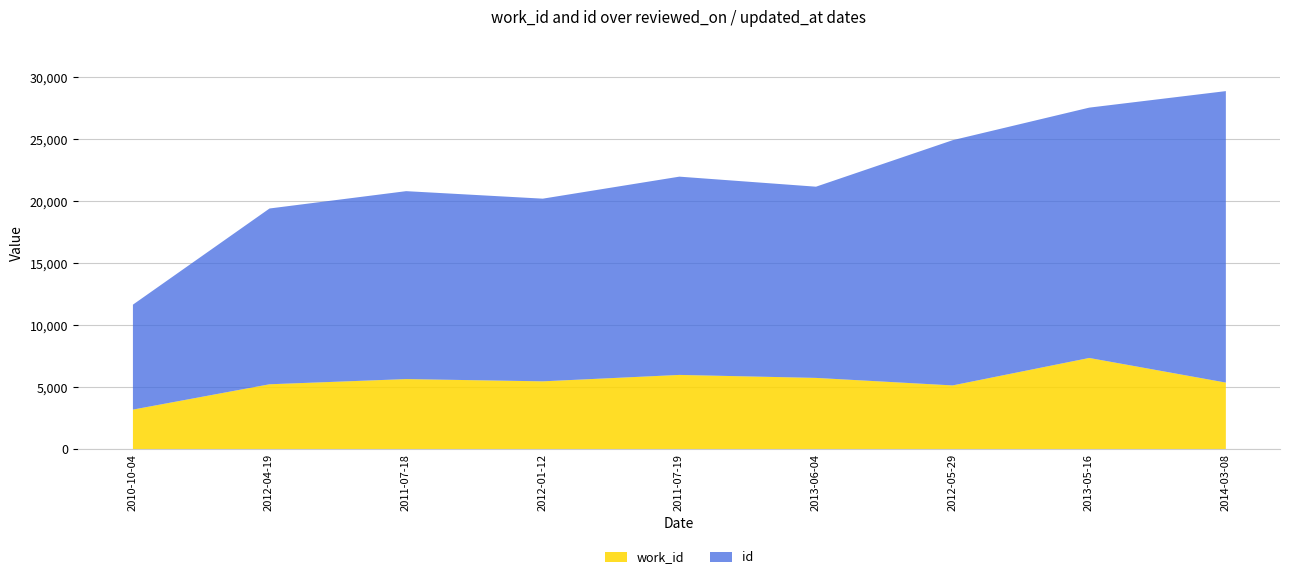

Reading left to right, what are all the values shown in this chart?

work_id: 2010-10-04=3224	2012-04-19=5268	2011-07-18=5687	2012-01-12=5505	2011-07-19=6023	2013-06-04=5782	2012-05-29=5175	2013-05-16=7391	2014-03-08=5404
id: 2010-10-04=8468	2012-04-19=14183	2011-07-18=15163	2012-01-12=14739	2011-07-19=15997	2013-06-04=15428	2012-05-29=19786	2013-05-16=20198	2014-03-08=23518